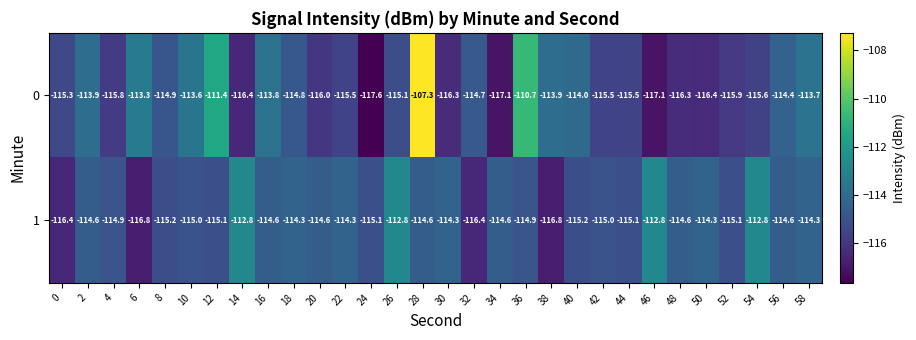

Which series has the largest total across all categories?

0